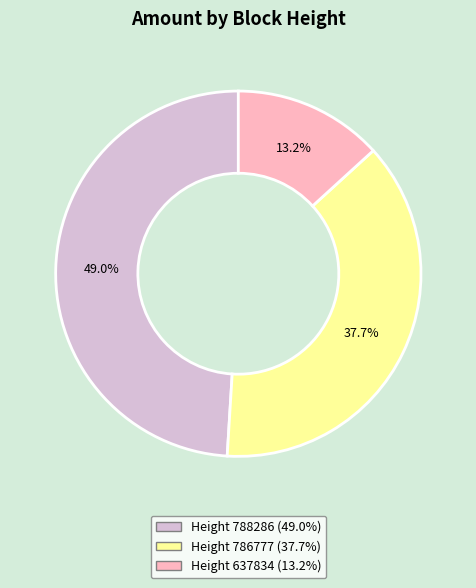

Does any single category account for the majority?

No